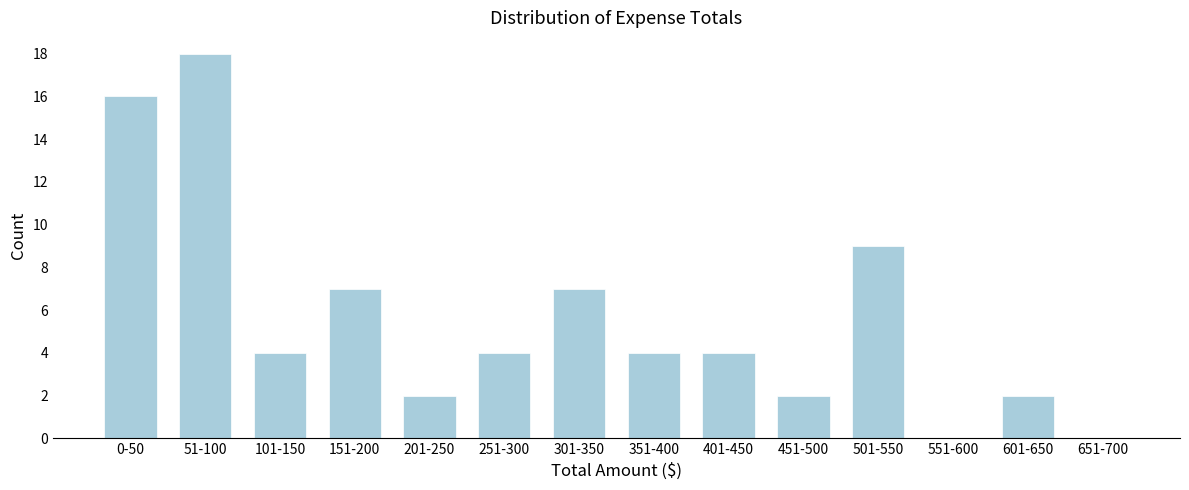

Reading left to right, what are all the values shown in this chart?

0-50=16	51-100=18	101-150=4	151-200=7	201-250=2	251-300=4	301-350=7	351-400=4	401-450=4	451-500=2	501-550=9	551-600=0	601-650=2	651-700=0